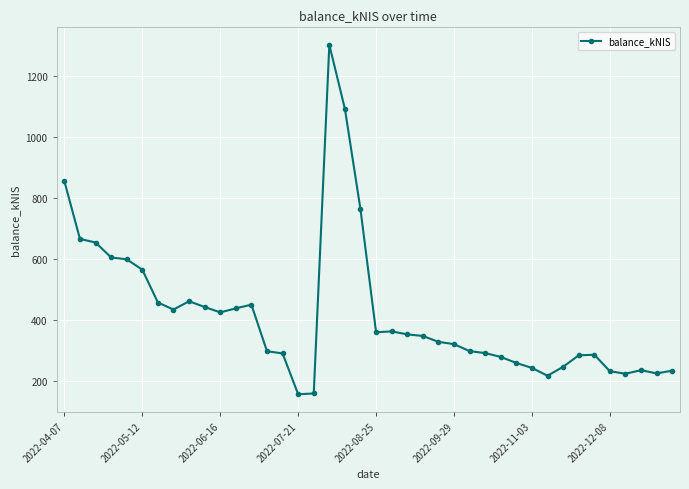

What is the value of the 20th point from the left?

761.8